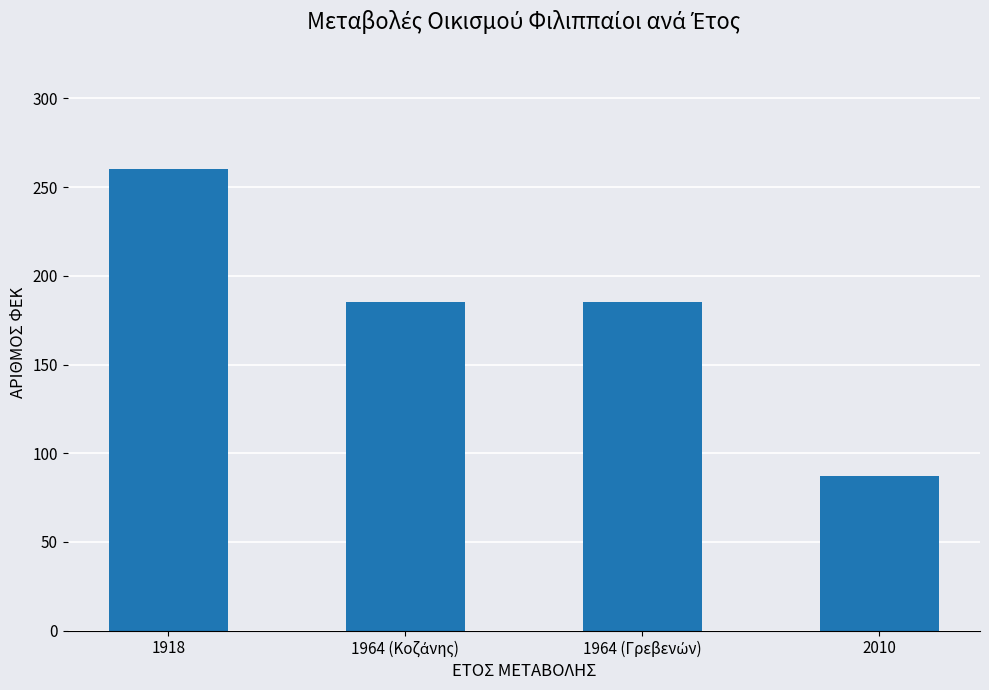

What is the value of the 2nd bar from the left?

185